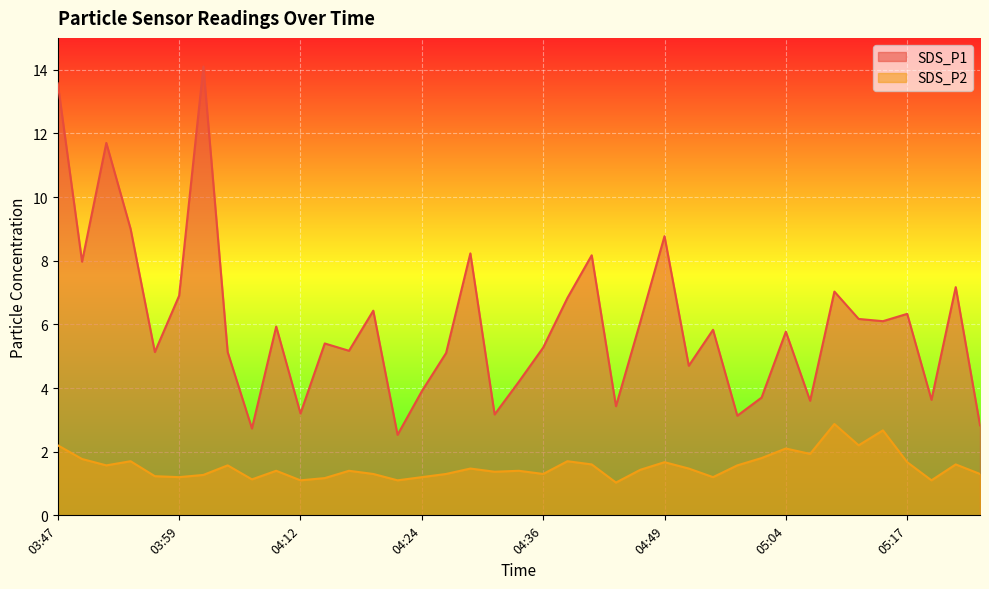

True or false: SDS_P2 and SDS_P1 cross at least once.

False